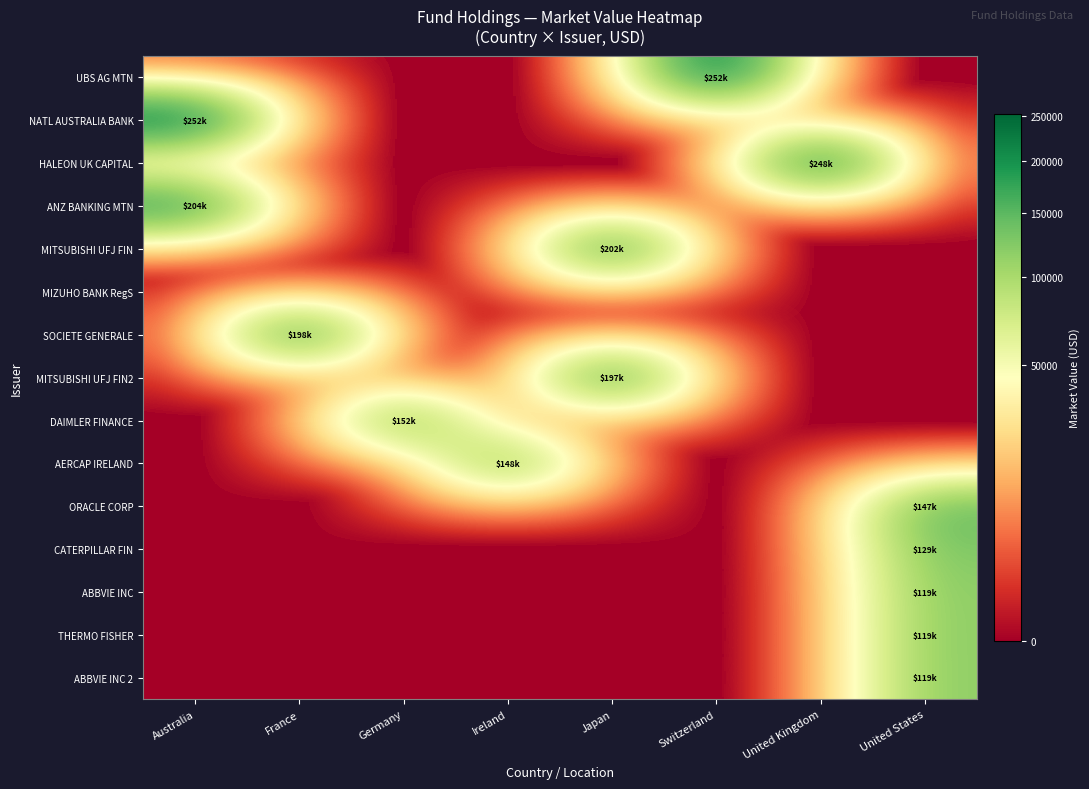

At which category does the chart reach its minimum across all series?

Australia